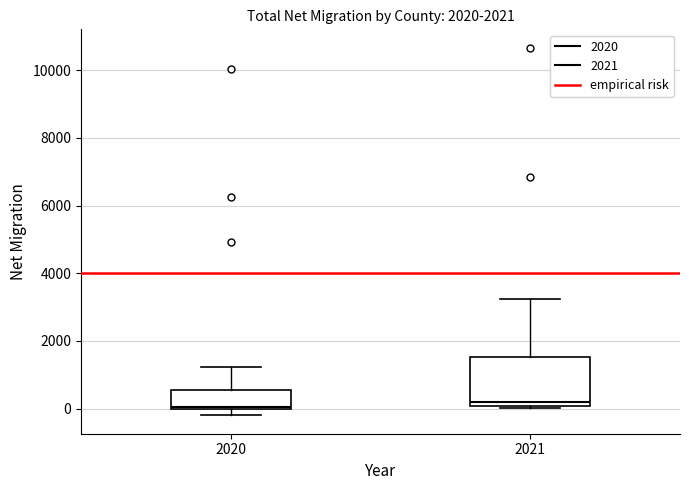

Reading left to right, read every box against the y-axis: the position of its median line, the range the box covers, and the ends of its whiskers. The values are not printed on the chart, so give them approximately, as read against the axis.

2020: median 0 (just above the box's lower edge), box 0 to 600, whiskers -200 to 1200
2021: median 200, box 0 to 1600, whiskers 0 to 3200